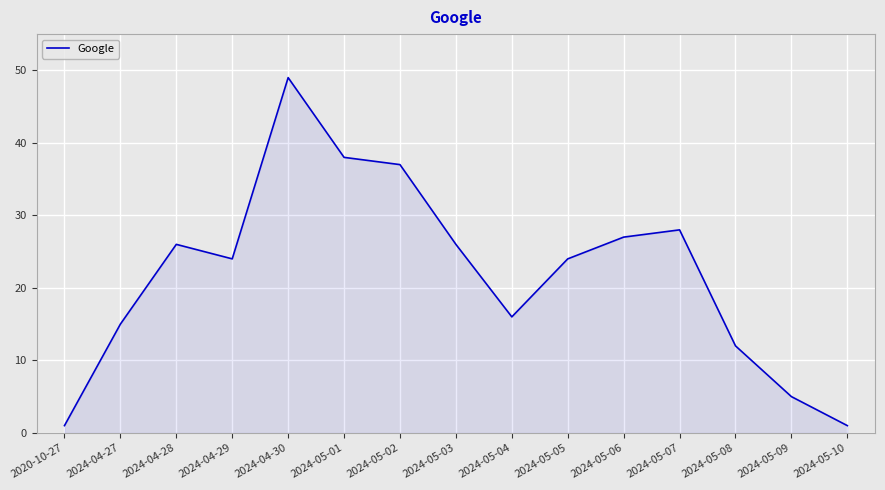

What position from the left is 2024-04-27?

2